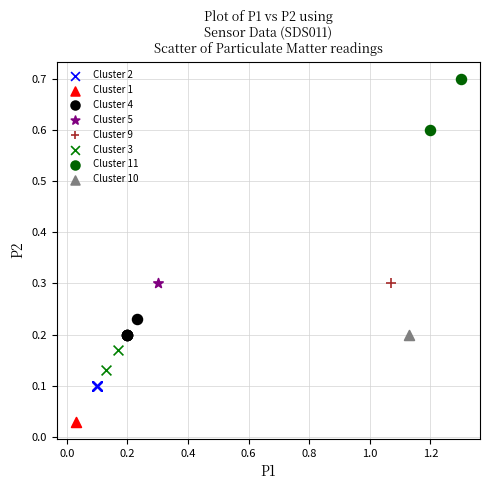

Which series reaches the minimum Y coordinate?

Cluster 1